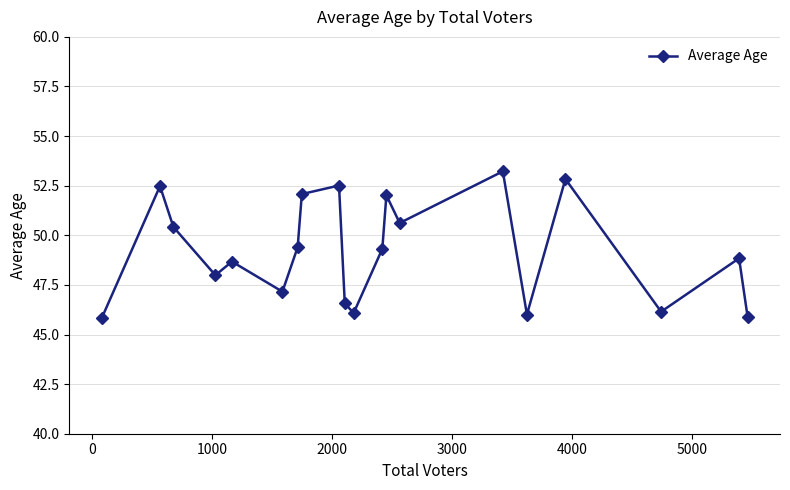

What is the sum of all values?

984.1